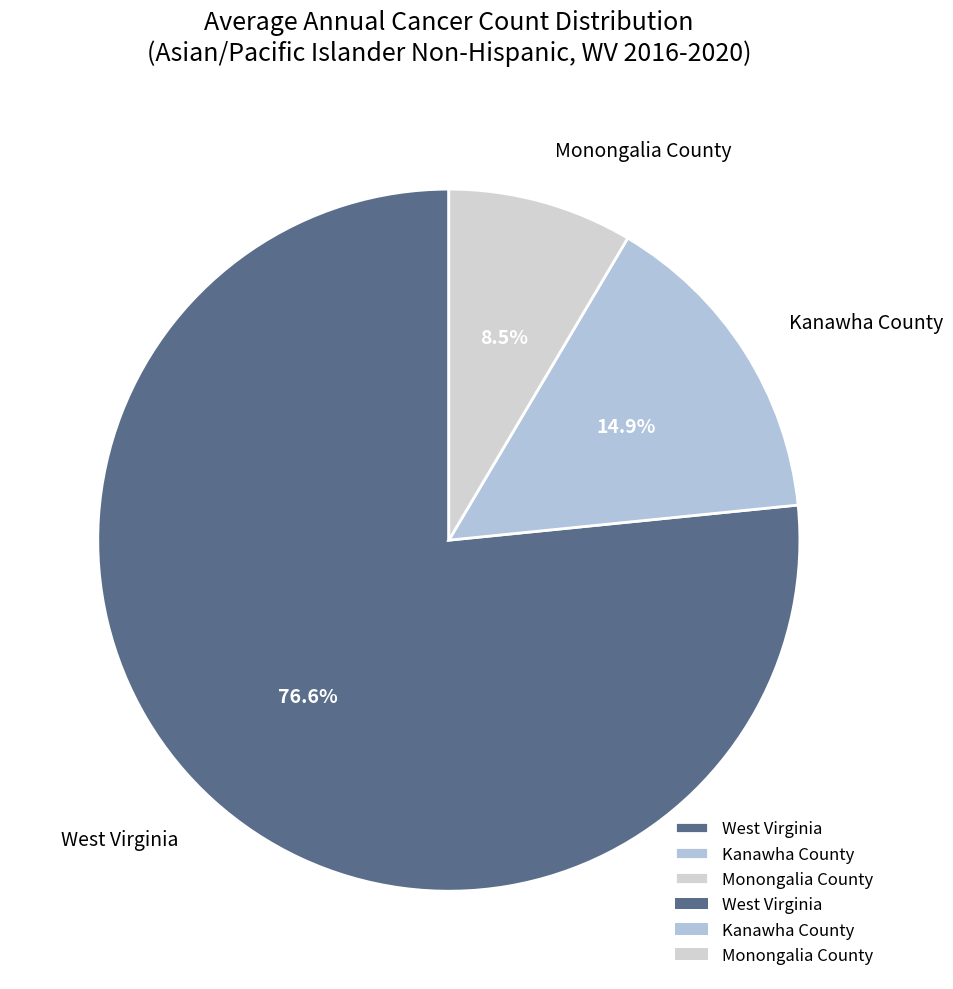

Approximately how many times larger is the value at West Virginia compared to Monongalia County?

9.0